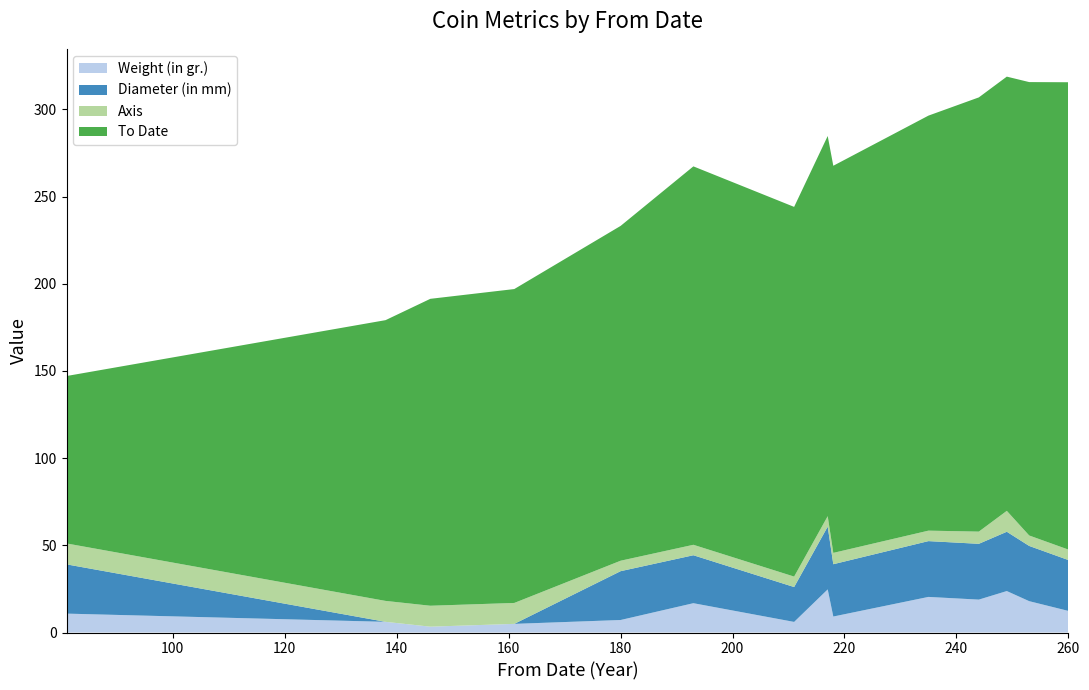

Reading left to right, list all the values displayed in this chart.

Weight (in gr.): 81=10.8	138=6.1	146=3.4	161=5.0	180=7.2	193=16.8	211=6.1	217=24.7	218=9.2	235=20.4	244=18.9	249=23.8	253=18.0	260=12.4
Diameter (in mm): 81=28.2	138=0.0	146=0.0	161=0.0	180=28.0	193=27.5	211=20.0	217=36.0	218=30.0	235=32.0	244=32.0	249=34.0	253=31.7	260=29.2
Axis: 81=12.0	138=12.0	146=12.0	161=12.0	180=6.0	193=6.0	211=6.0	217=6.0	218=6.5	235=6.0	244=7.0	249=12.0	253=6.0	260=6.0
To Date: 81=96.0	138=161.0	146=176.0	161=180.0	180=192.0	193=217.0	211=212.0	217=218.0	218=222.0	235=238.0	244=249.0	249=249.0	253=260.0	260=268.0